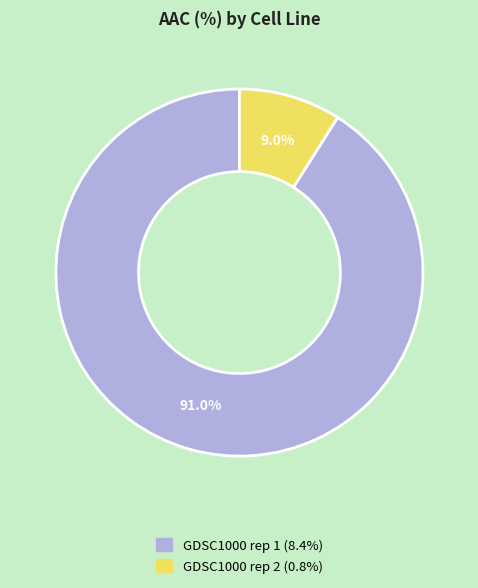

Does GDSC1000 rep 2 account for over 50% of the chart?

No